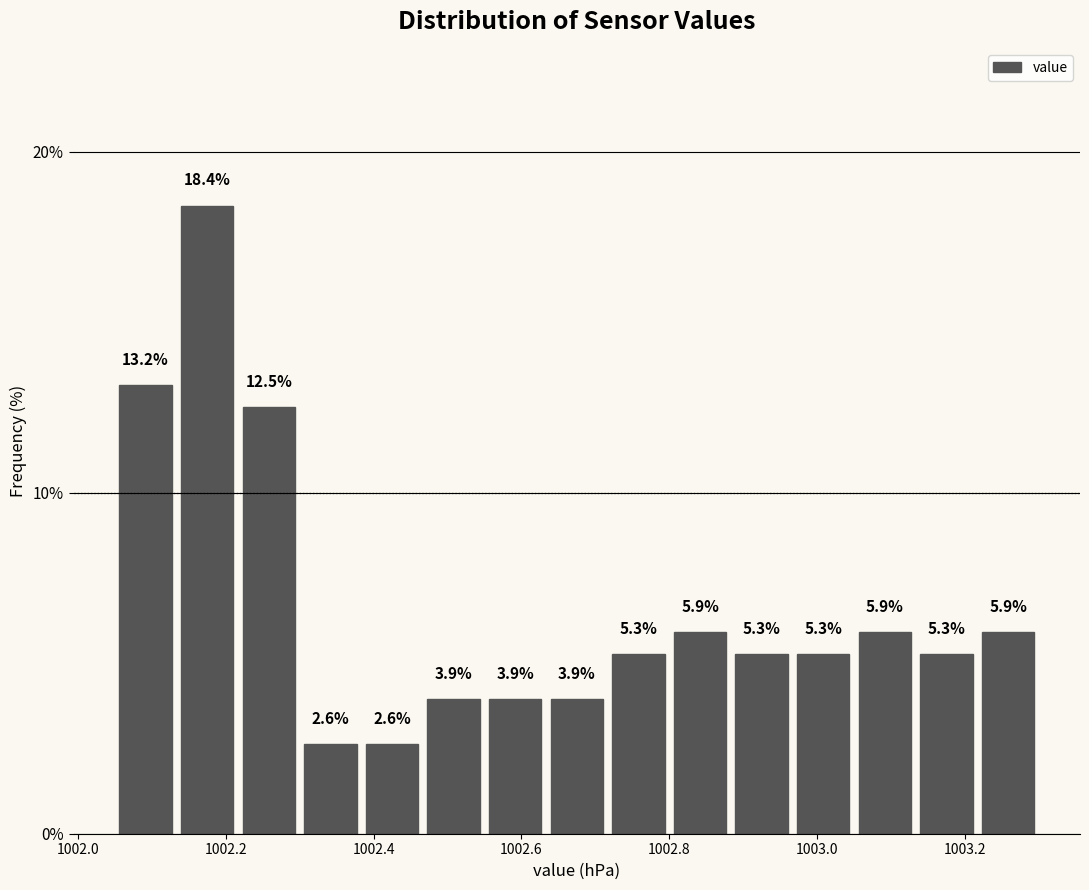

Which range on the x-axis has the tallest bar?

1002.14 to 1002.22